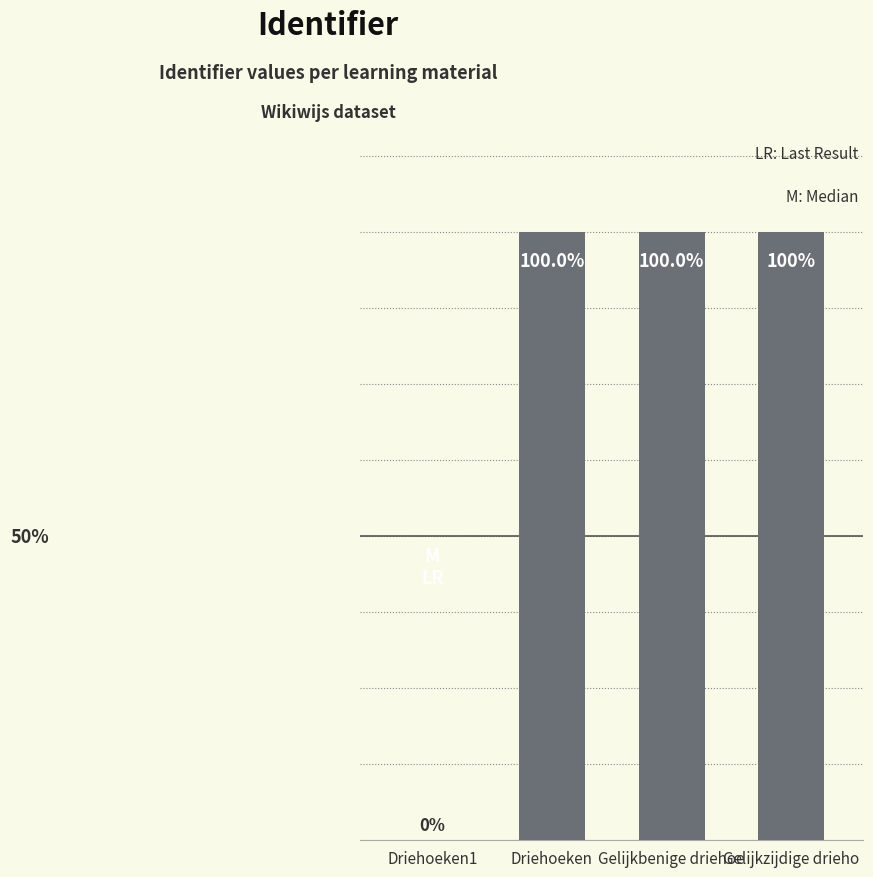

Approximately how many times larger is the value at Gelijkzijdige drieho compared to Gelijkbenige driehoe?

1.0